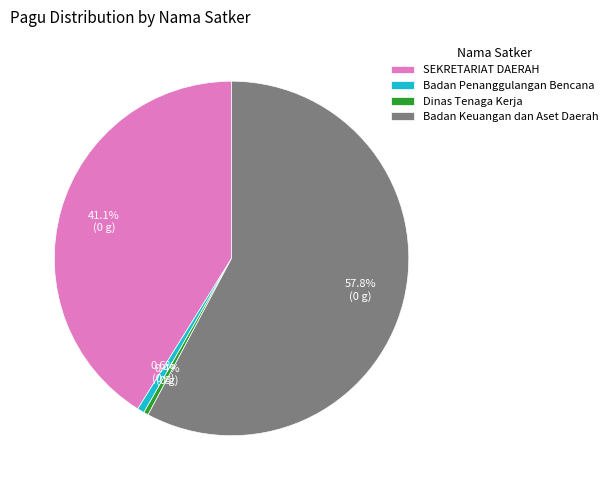

Which slice is the largest?

Badan Keuangan dan Aset Daerah